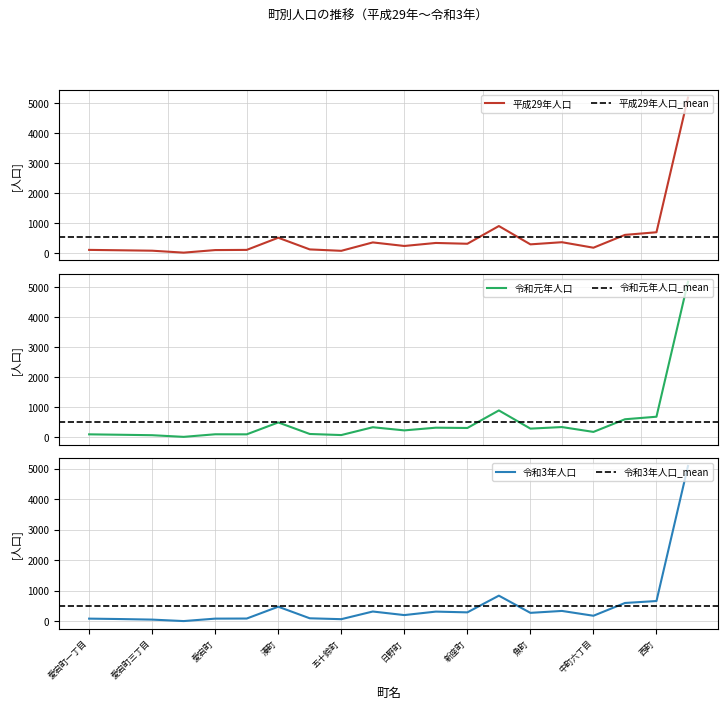

Which series has the largest total across all categories?

平成29年人口